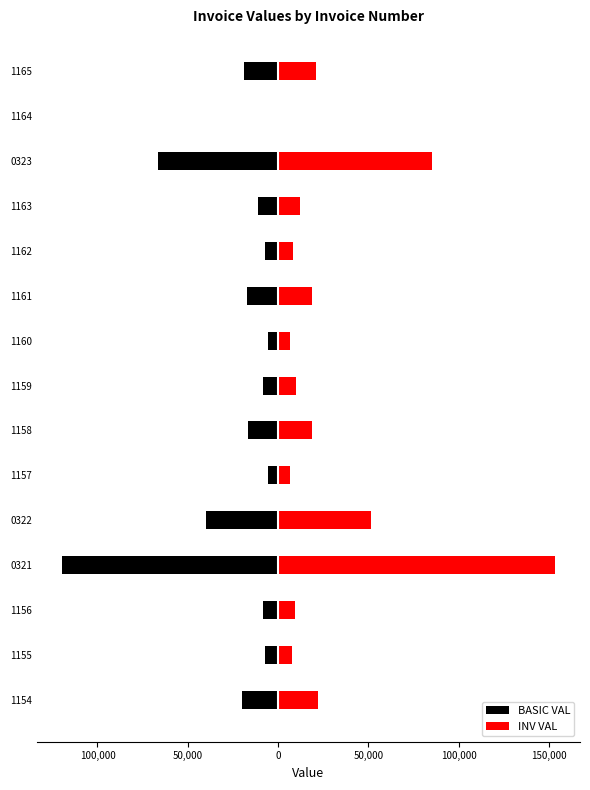

Which series has the widest spread of values?

INV VAL